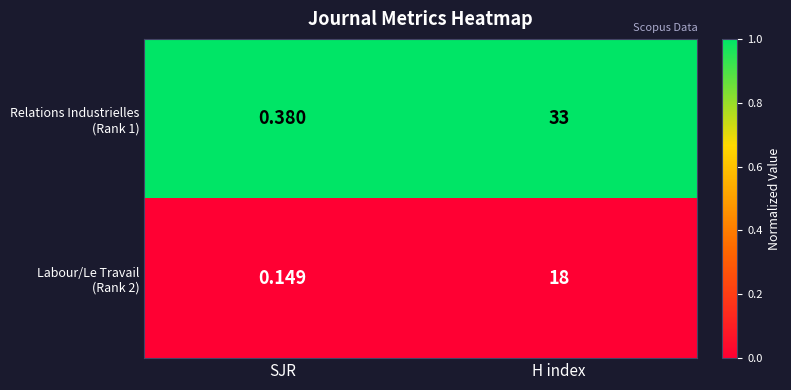

Which category has the lowest value across all series?

SJR